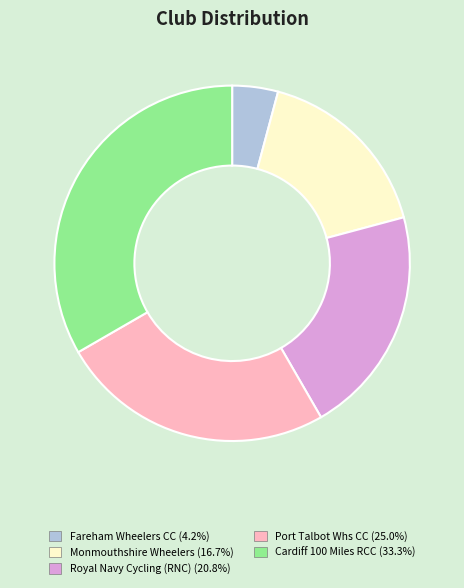

Do Port Talbot Whs CC (25.0%) and Royal Navy Cycling (RNC) (20.8%) together represent more than half of the pie?

No